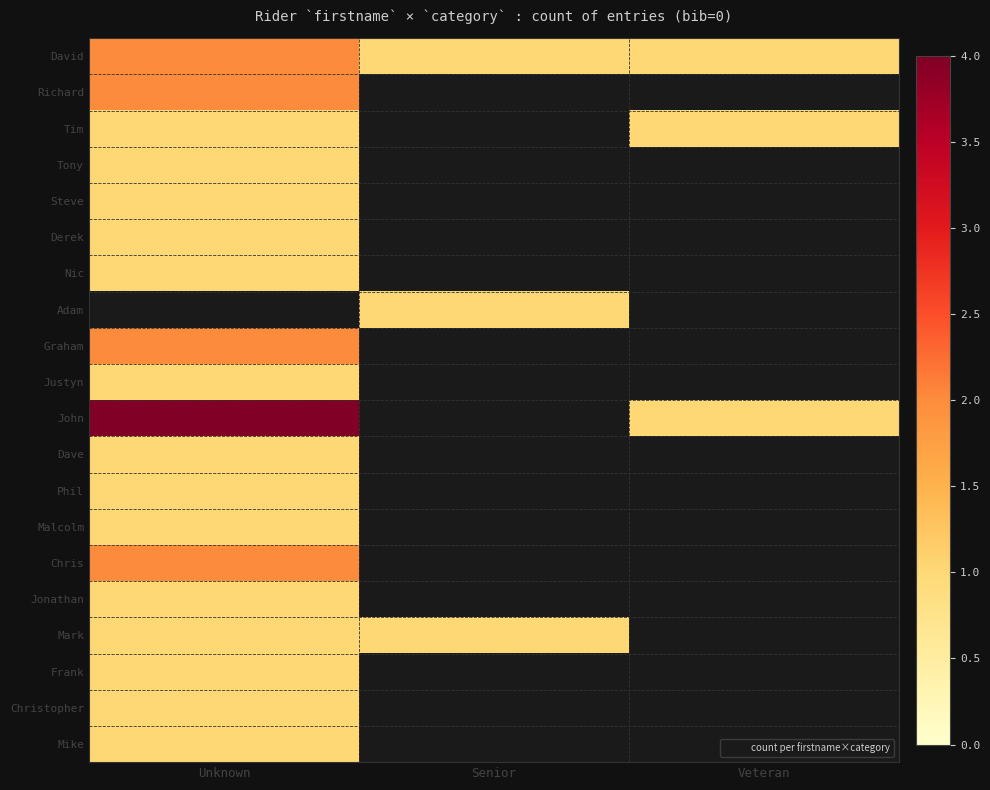

How many data points does each series have?

3